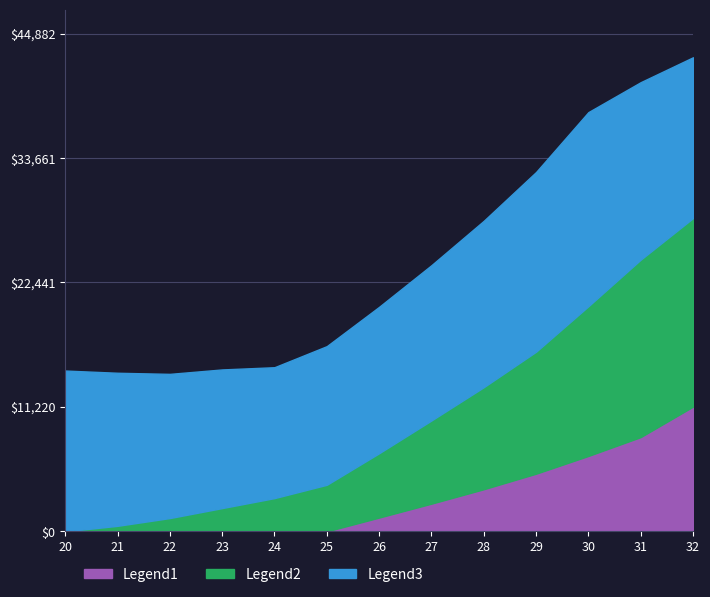

Which series has the largest total across all categories?

Legend3